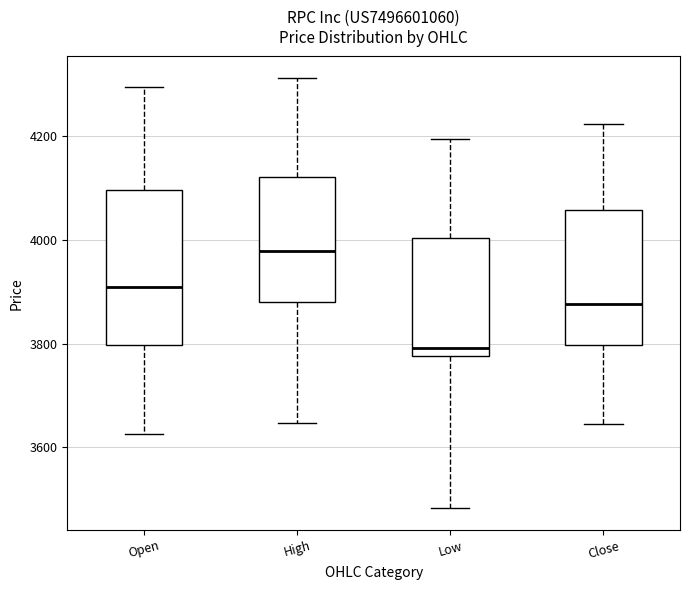

Which box is the tallest, from its lower edge to its upper edge?

Open